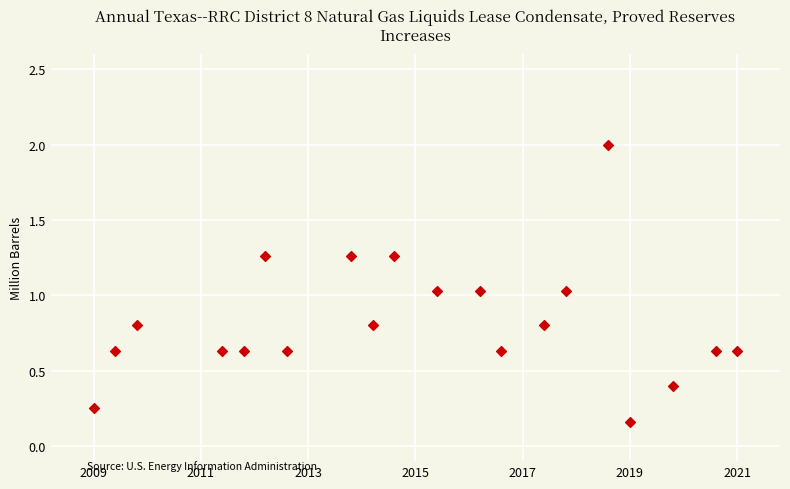

What is the range of X values (max minus min)?

30.0